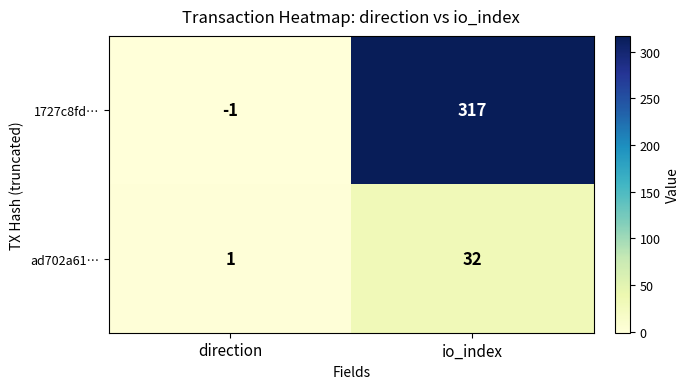

Reading right to left, transcribe all the data shown in this chart.

1727c8fd…: io_index=317	direction=-1
ad702a61…: io_index=32	direction=1